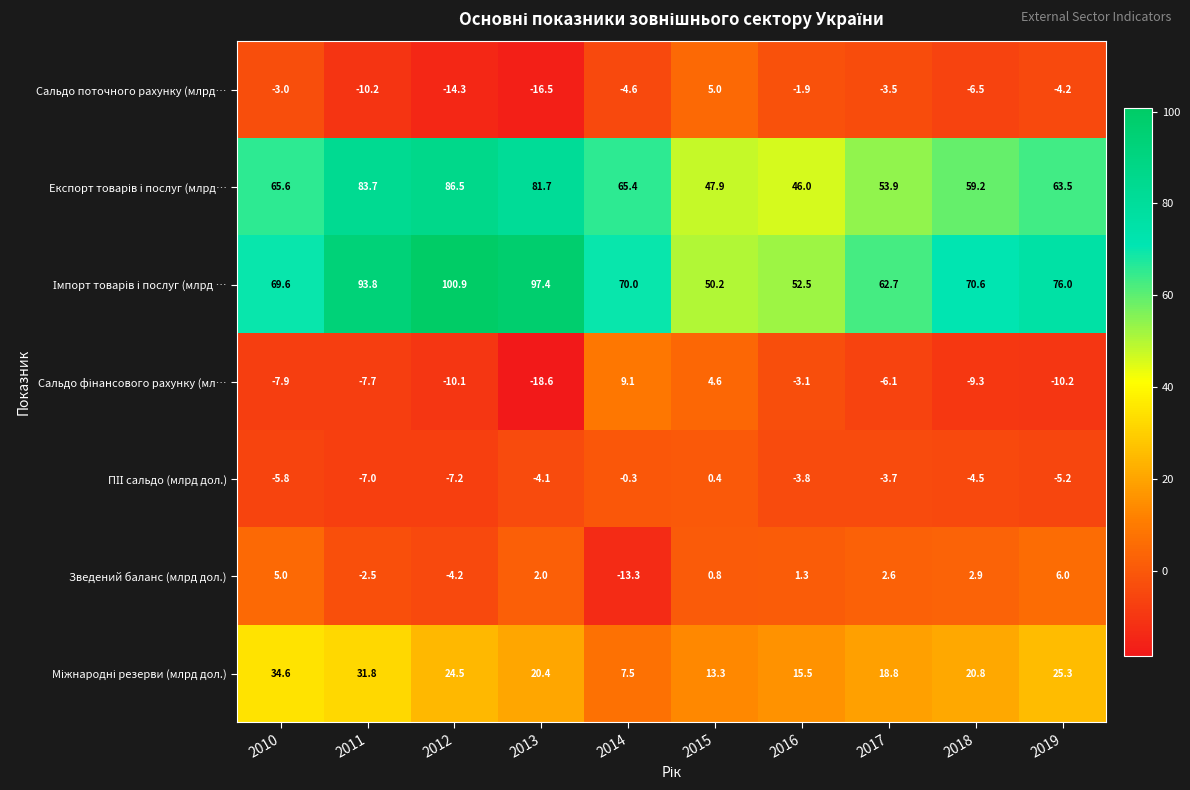

At which category does the chart reach its peak across all series?

2012